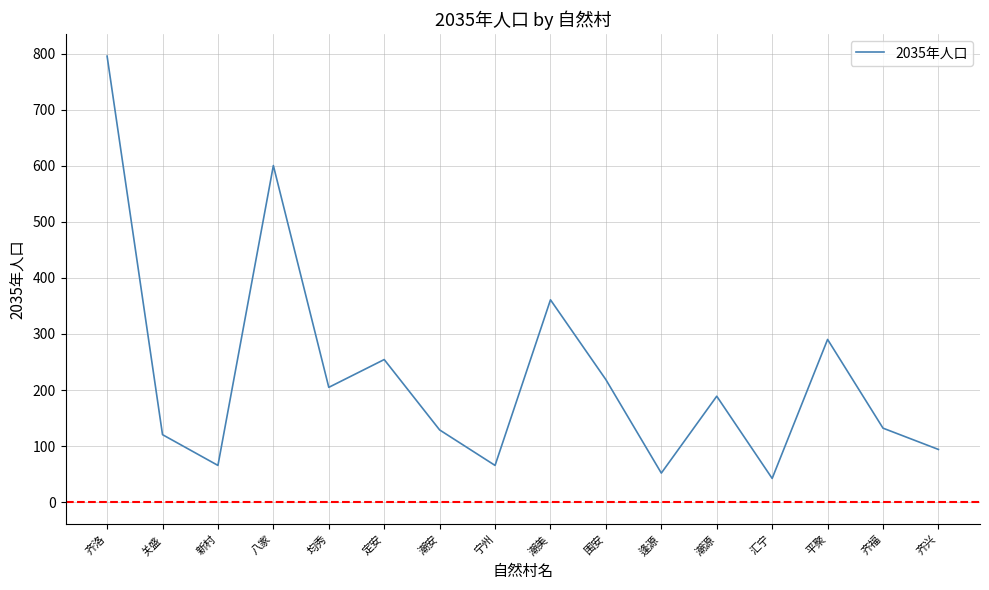

At which label is the value closest to 418?

潮美